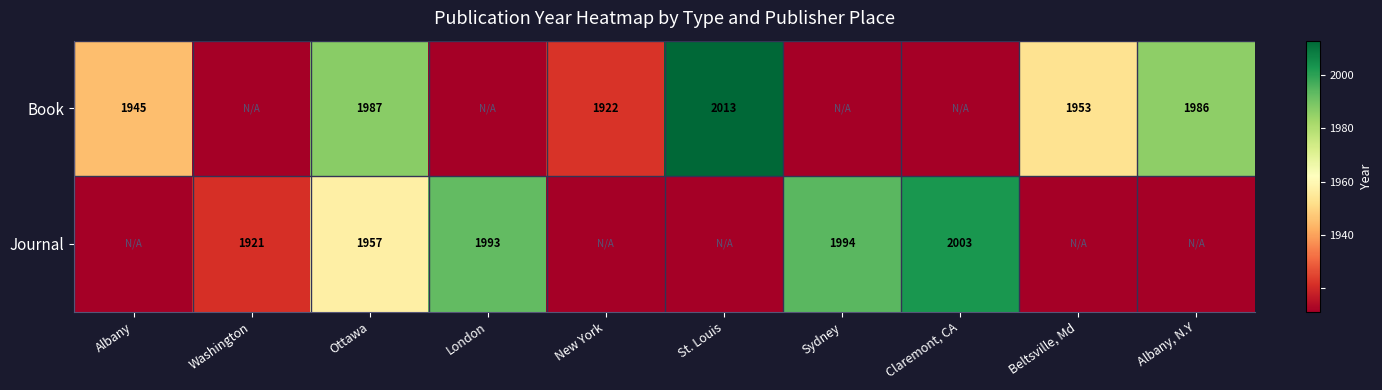

At how many categories does at least one series exceed 1955?

6